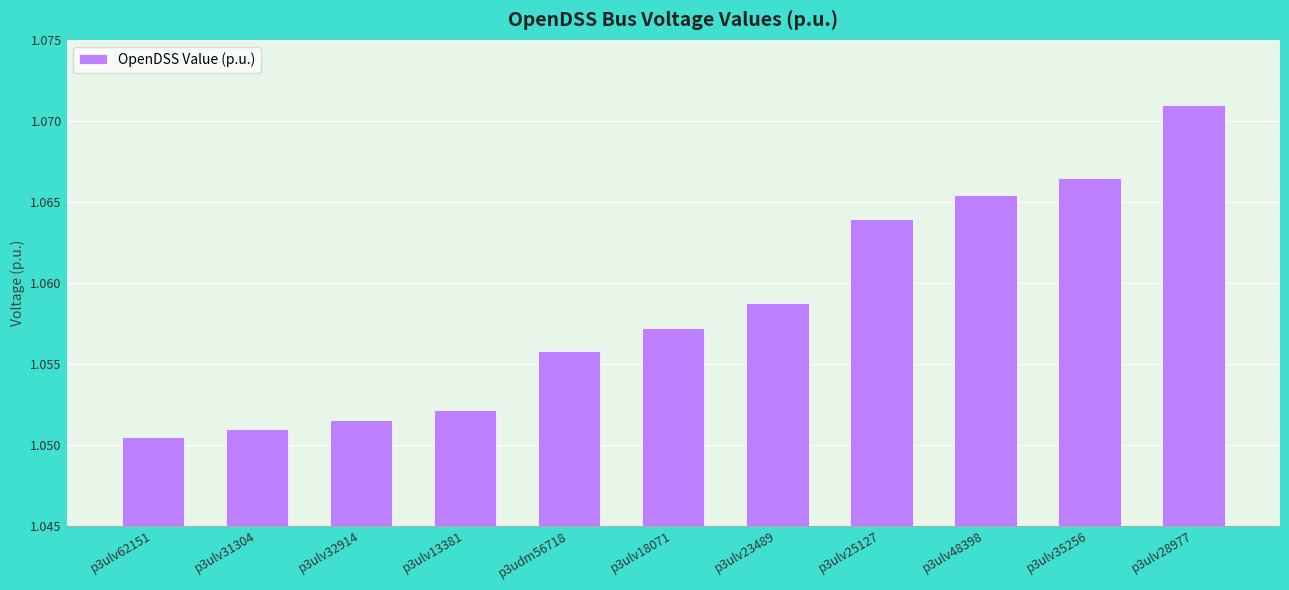

What is the ratio of the value at p3ulv18071 to the value at p3ulv48398?

1.0